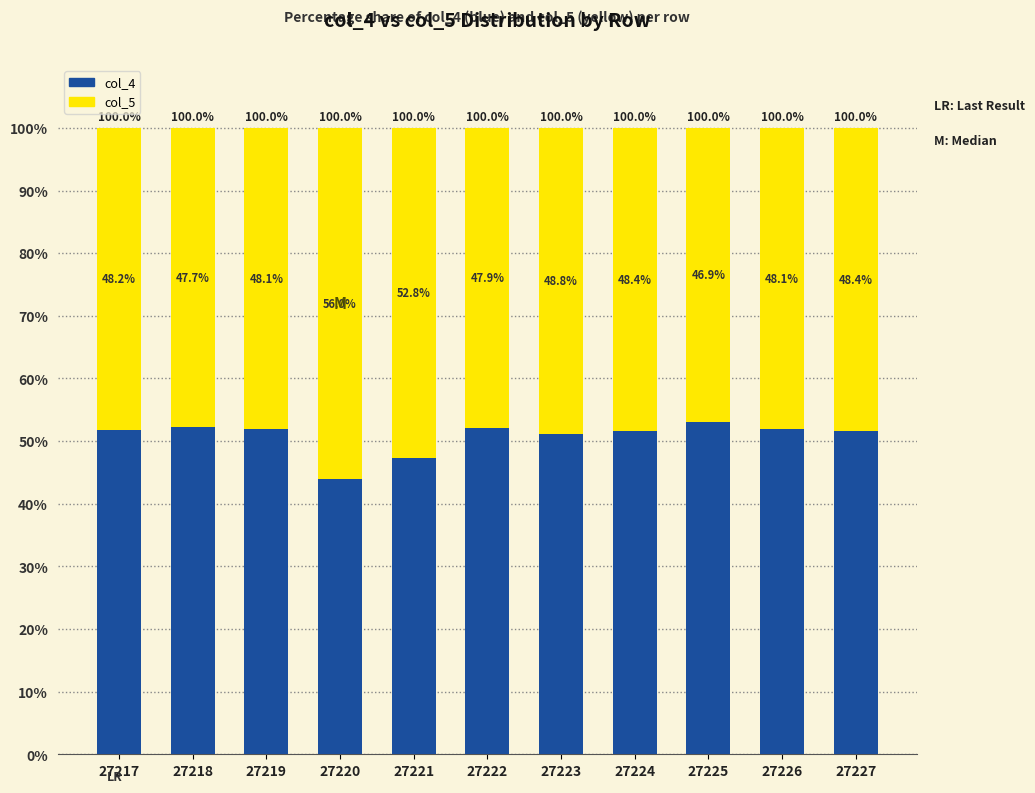

At which label does col_4 reach its minimum?

27220